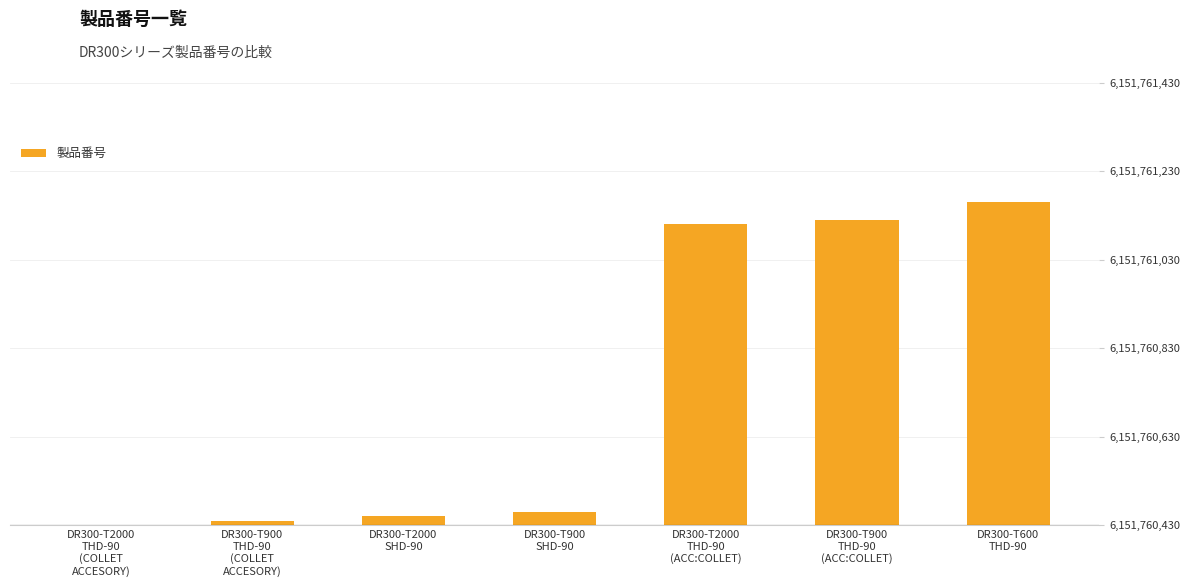

What is the change in value from DR300-T900
THD-90
(COLLET
ACCESORY) to DR300-T2000
THD-90
(ACC:COLLET)?

+670